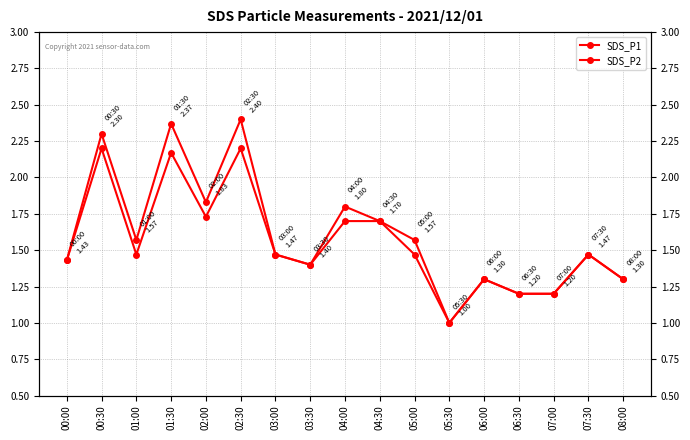

True or false: SDS_P2 has a value of 1.5 at 07:30.

True